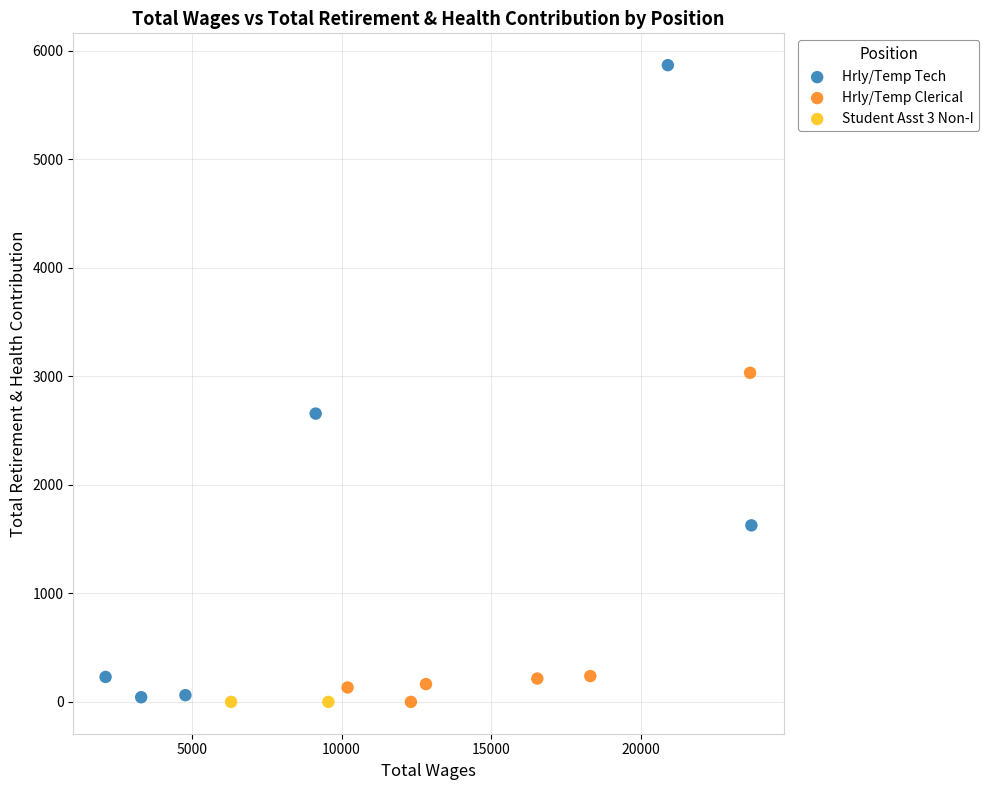

What are all the series names shown in the legend?

Hrly/Temp Tech, Hrly/Temp Clerical, Student Asst 3 Non-I